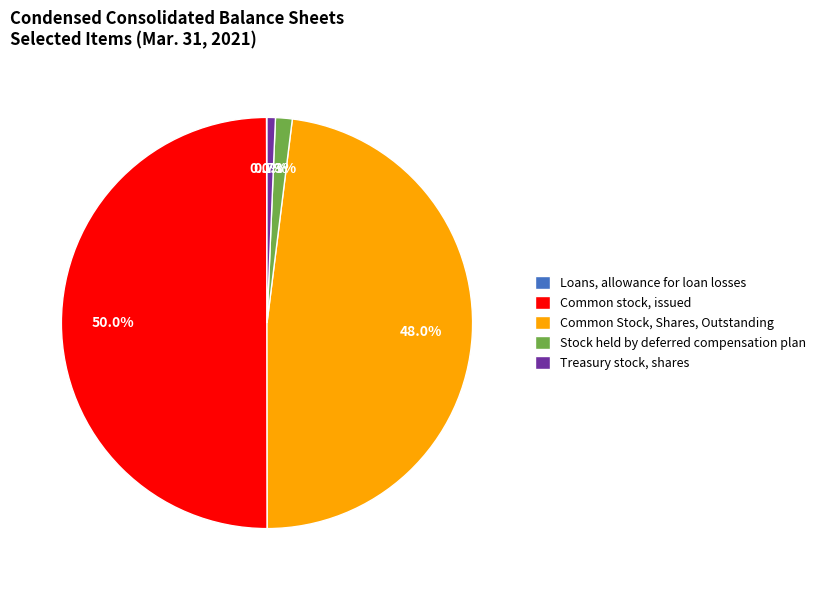

Do Stock held by deferred compensation plan and Treasury stock, shares together represent more than half of the pie?

No